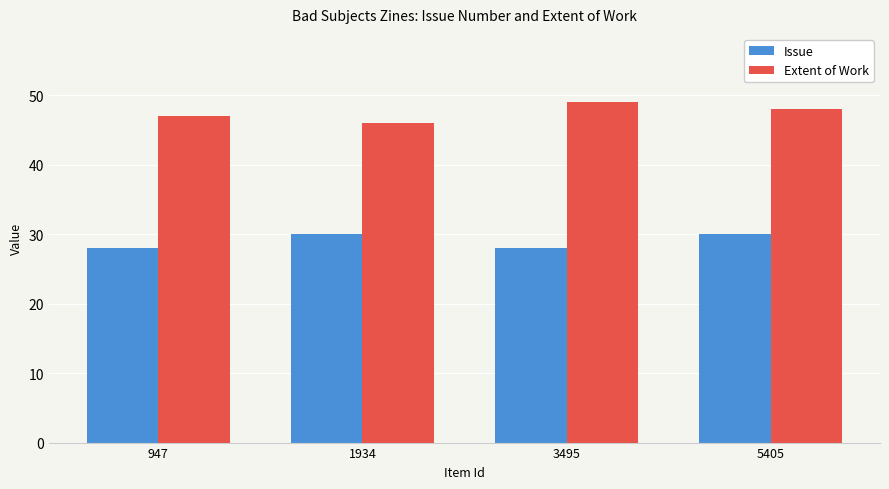

What is the smallest value displayed?

28